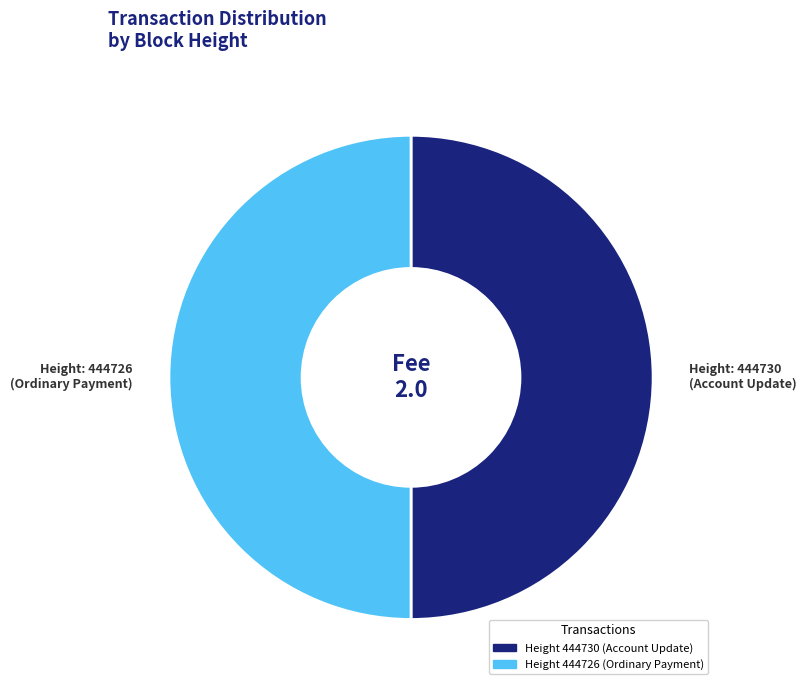

Is the sum of Height 444726 (Ordinary Payment) and Height 444730 (Account Update) greater than half?

Yes